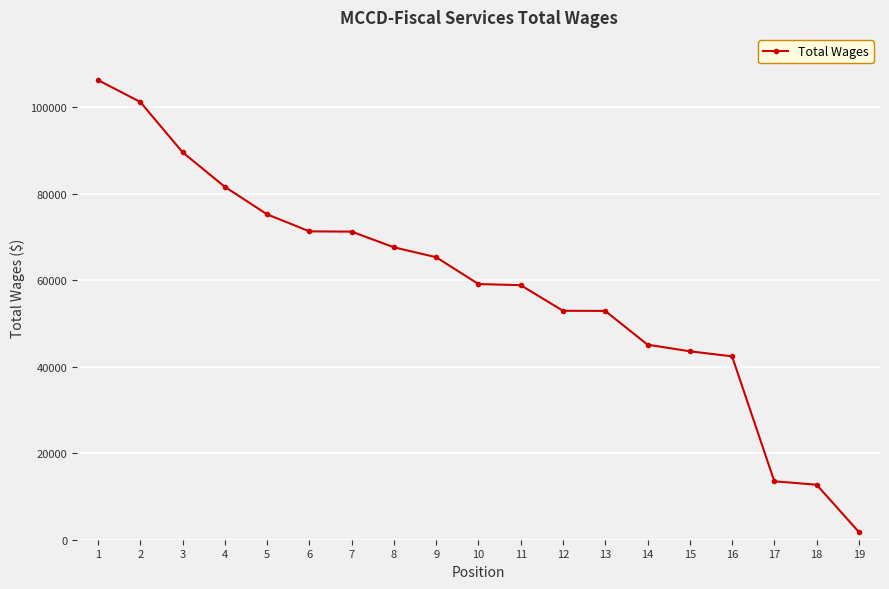

Between 5 and 17, which is larger?

5